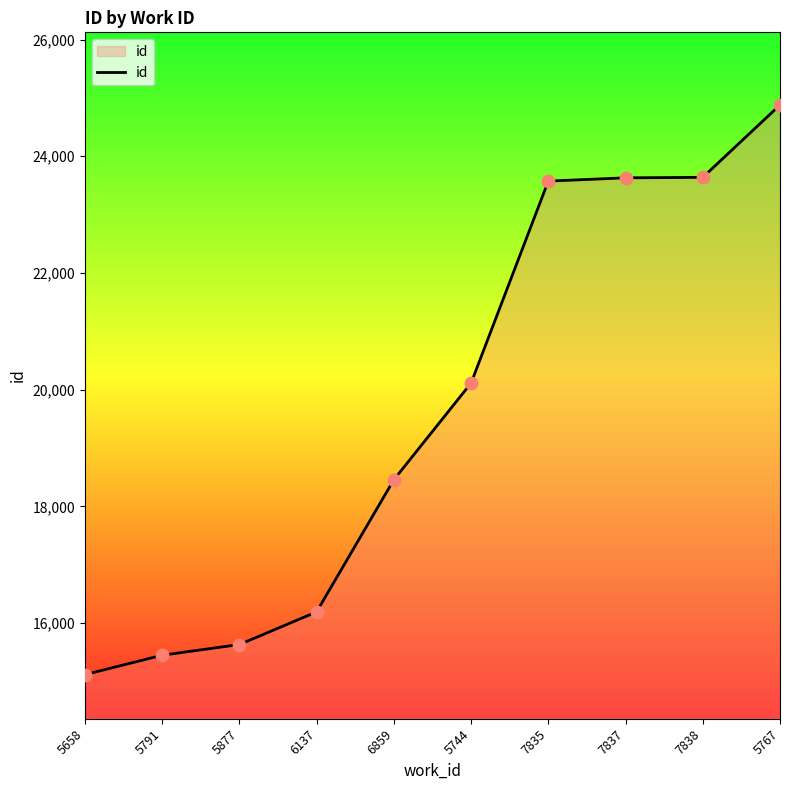

Approximately how many times larger is the value at 6137 compared to 6859?

0.9